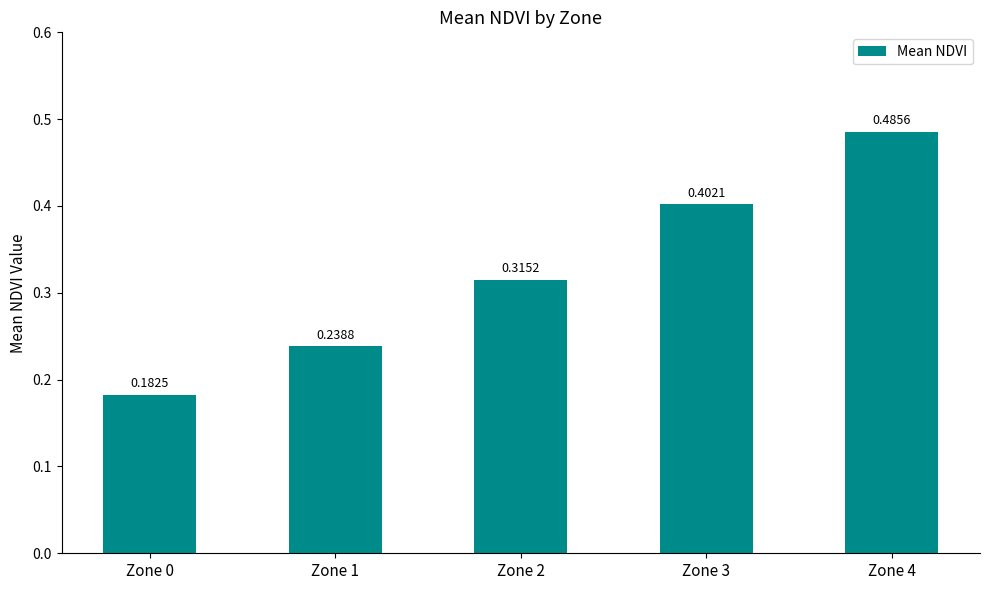

List the labels in order of value, smallest first.

Zone 0, Zone 1, Zone 2, Zone 3, Zone 4